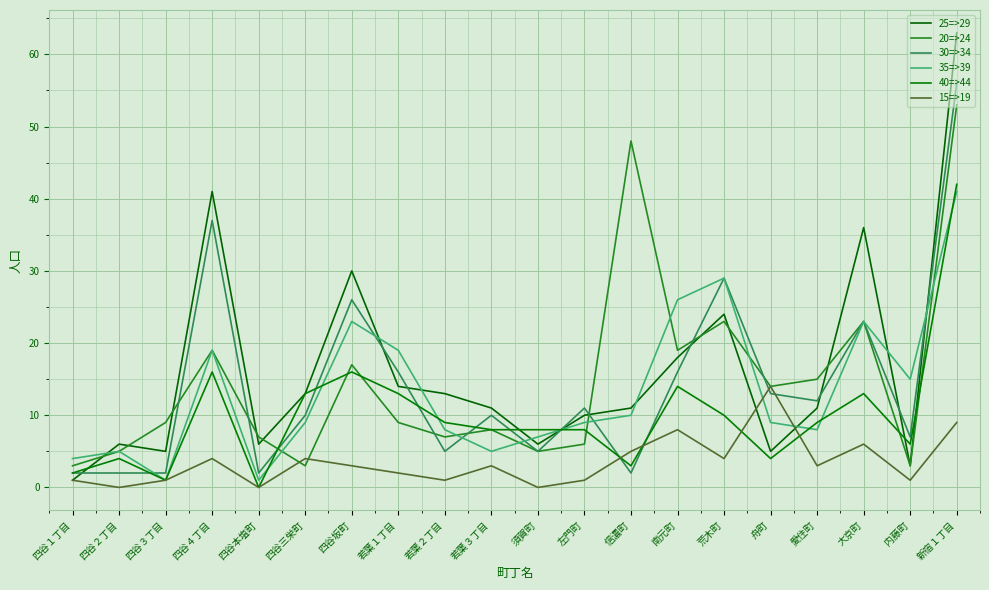

How many lines are shown in the chart?

6